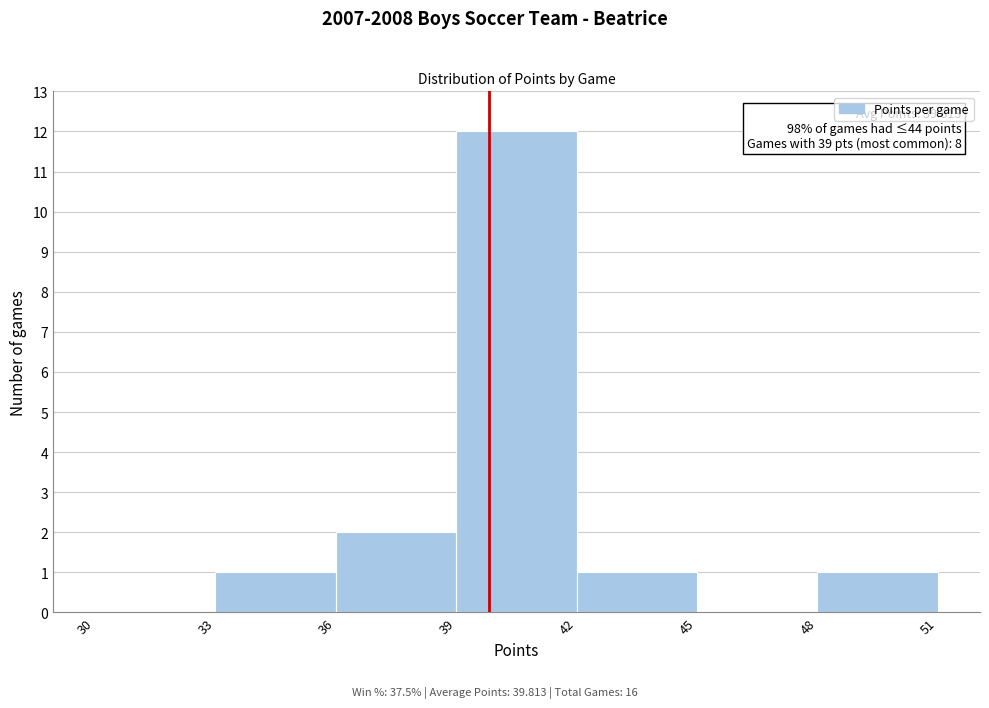

Over which range of the x-axis is the bar tallest?

39 to 42